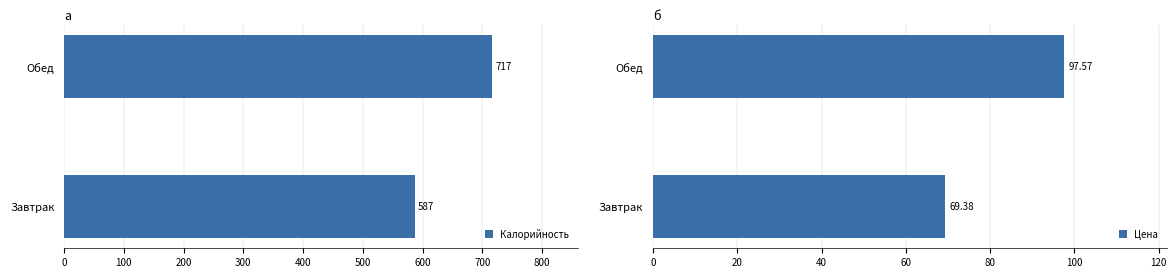

Reading left to right, transcribe all the data shown in this chart.

Калорийность: 587.0	717.0
Цена: 69.4	97.6